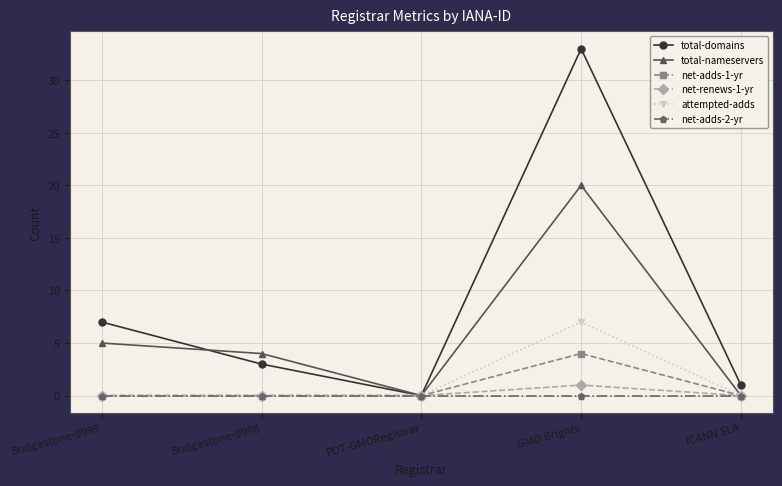

What is the label of the 3rd point from the left?

PDT-GMORegistrar